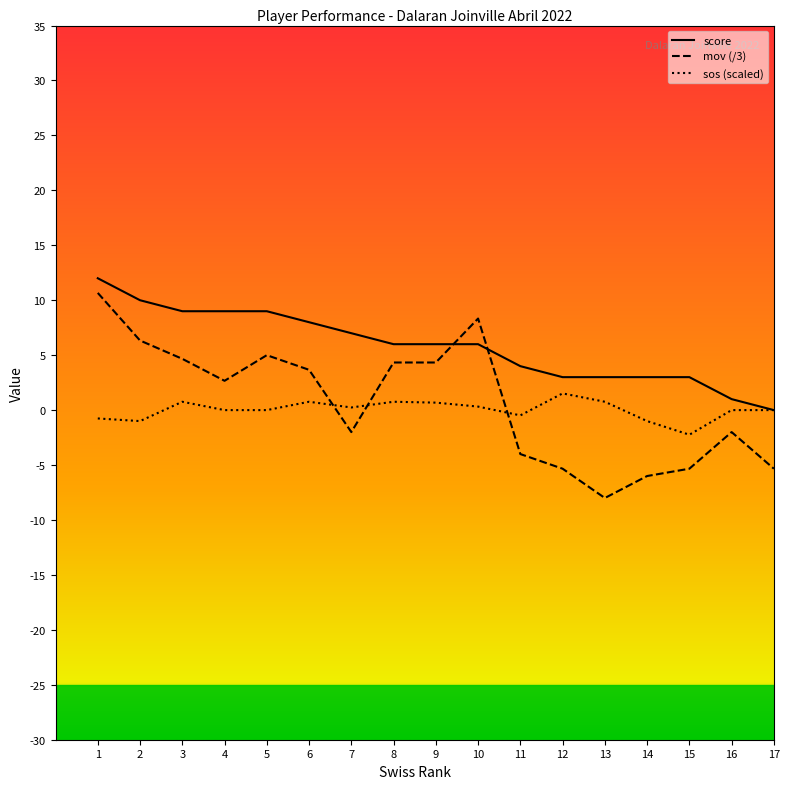

Which series has the largest total across all categories?

score